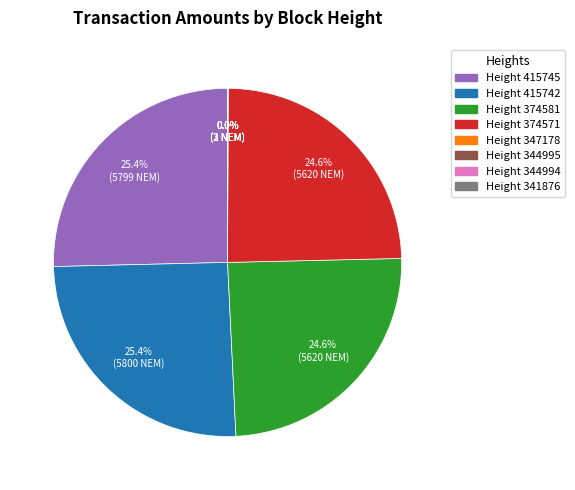

Does any single category account for the majority?

No